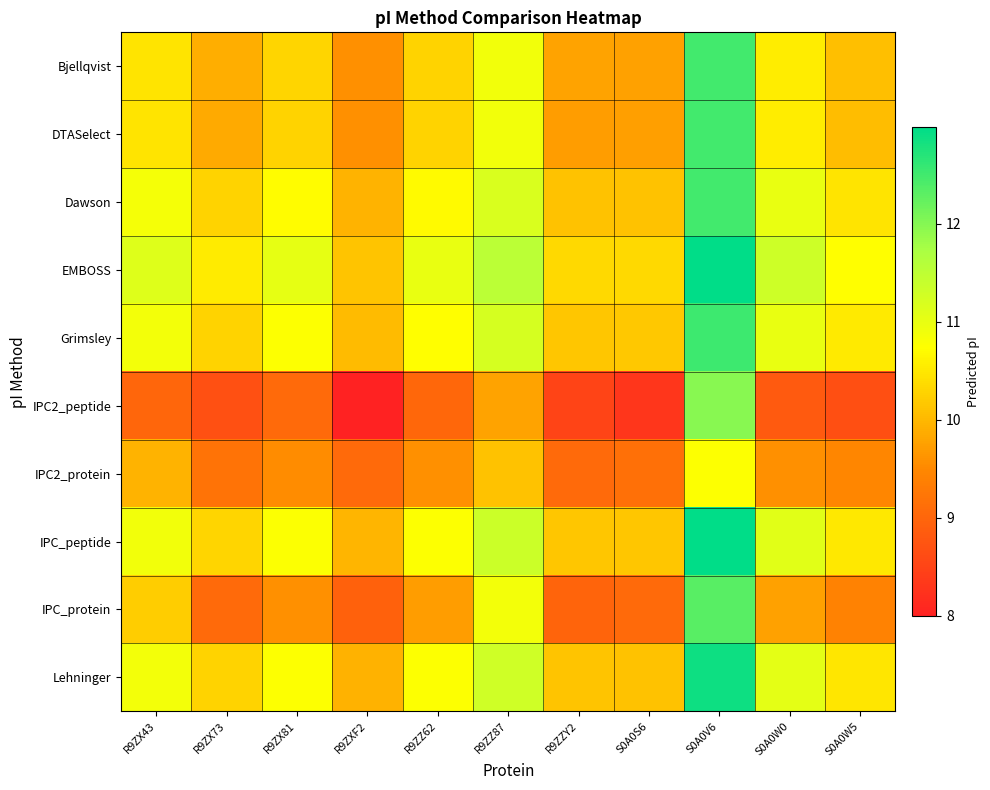

Between R9ZX43 and R9ZX73, which series saw the biggest shift?

IPC_protein